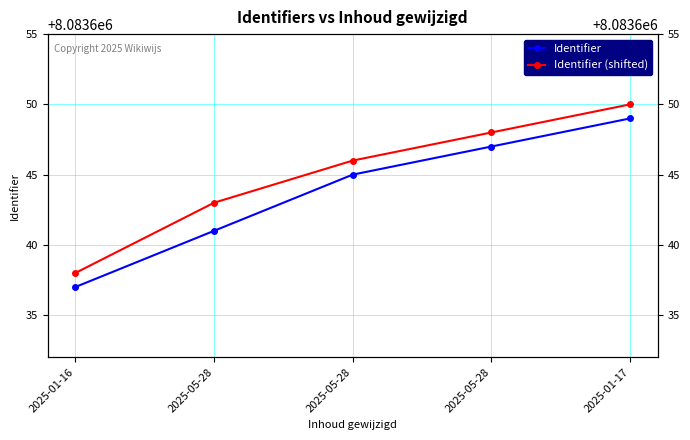

True or false: Identifier (shifted) and Identifier intersect in this chart.

False